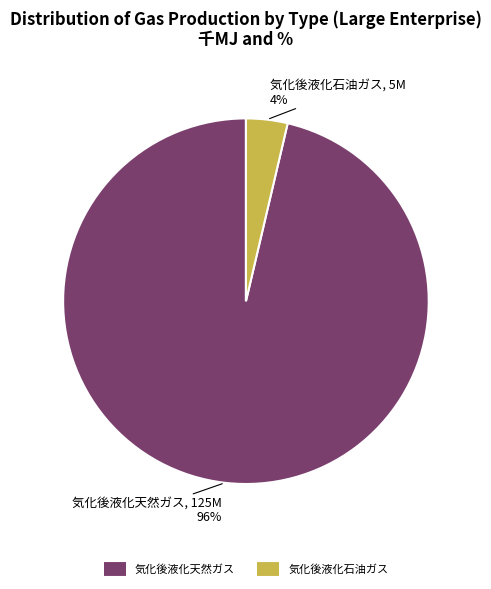

Count the number of slices in the pie.

2